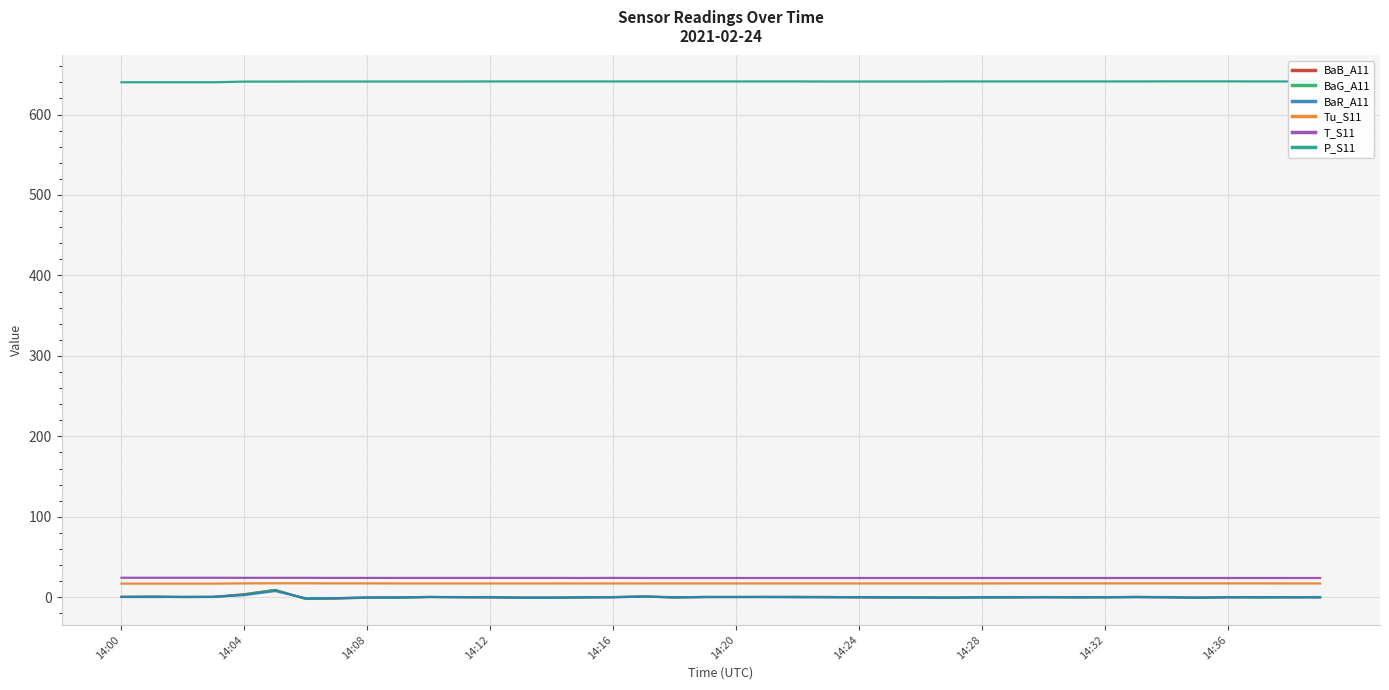

What is the highest value of the T_S11 series?

24.2